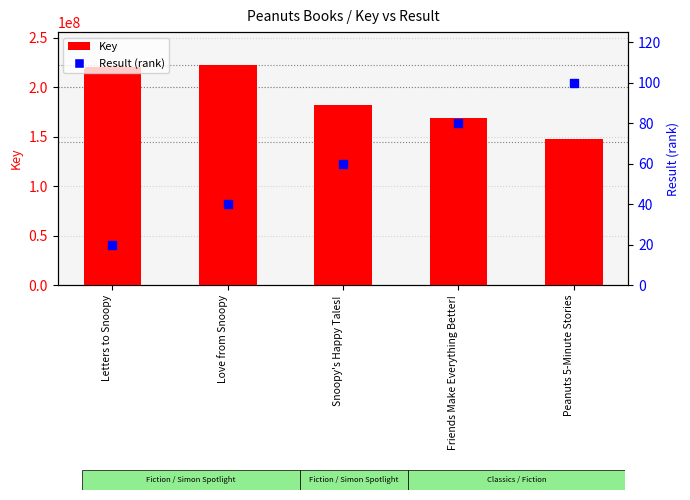

At how many categories does at least one series exceed 109320868?

5